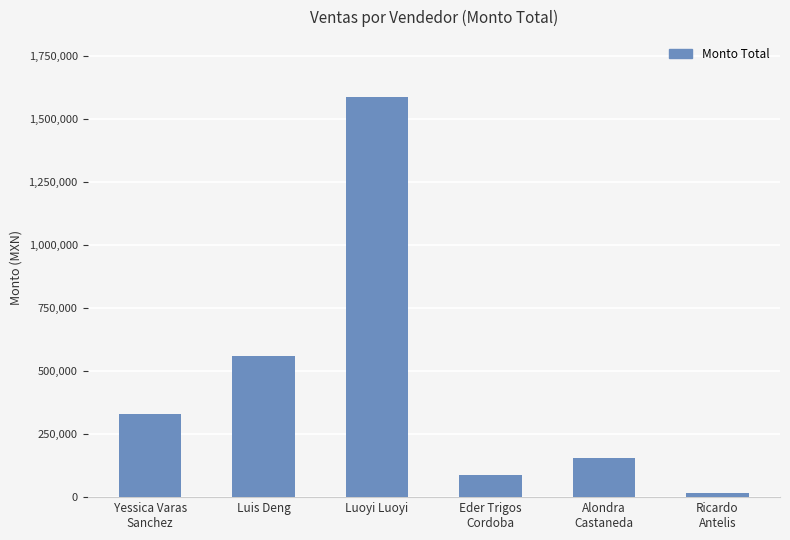

What position from the right is Luis Deng?

5